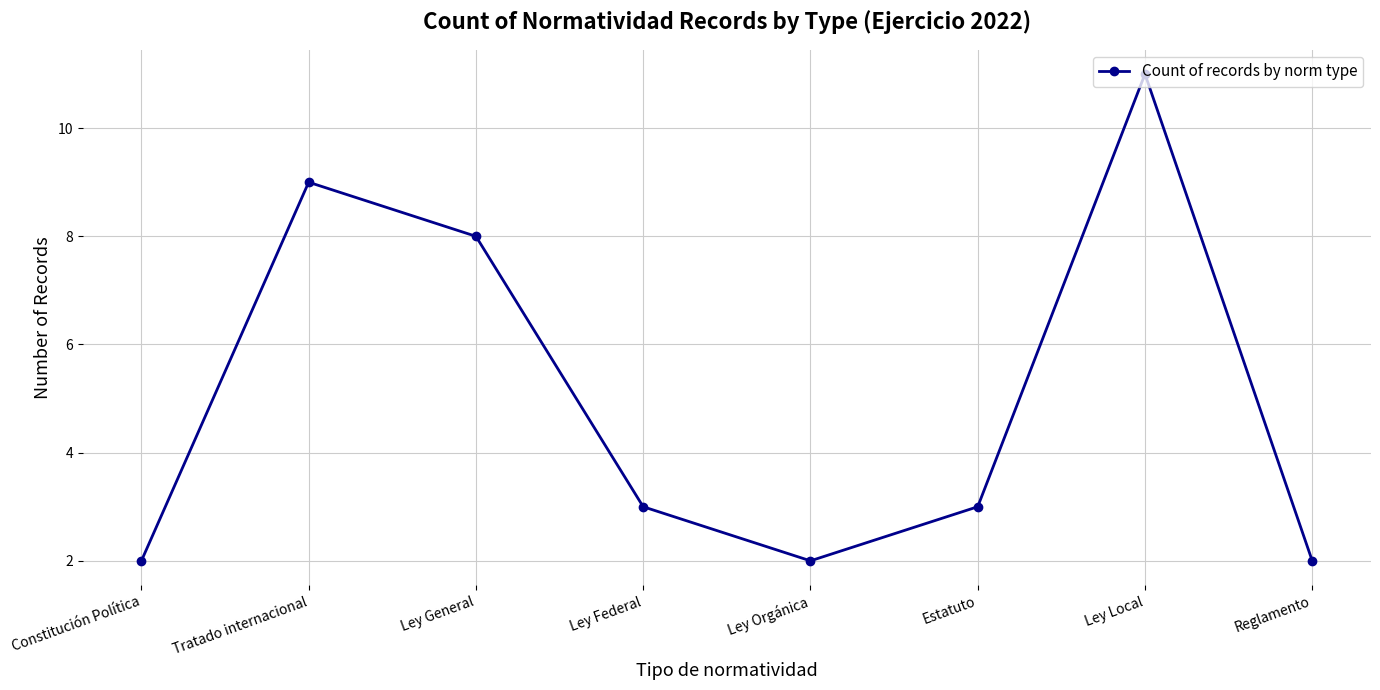

What is the maximum value shown in the chart?

11